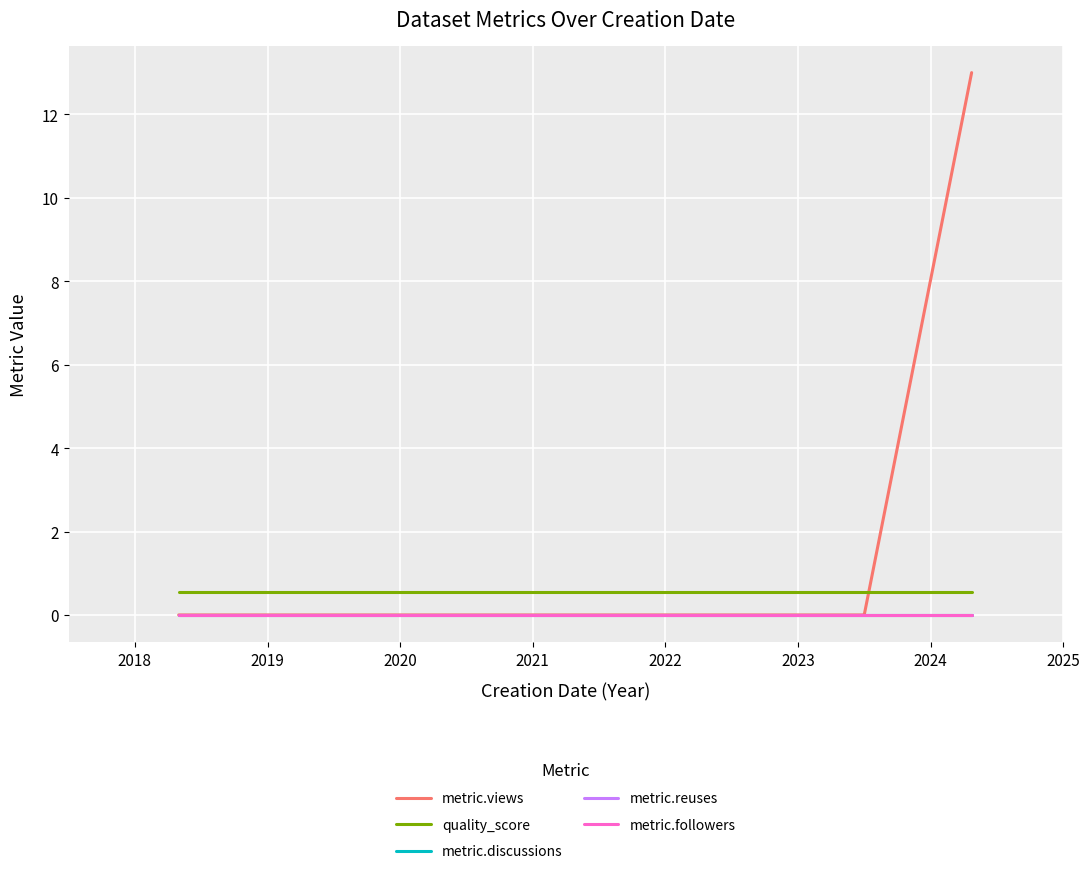

True or false: metric.views and metric.discussions cross at least once.

False